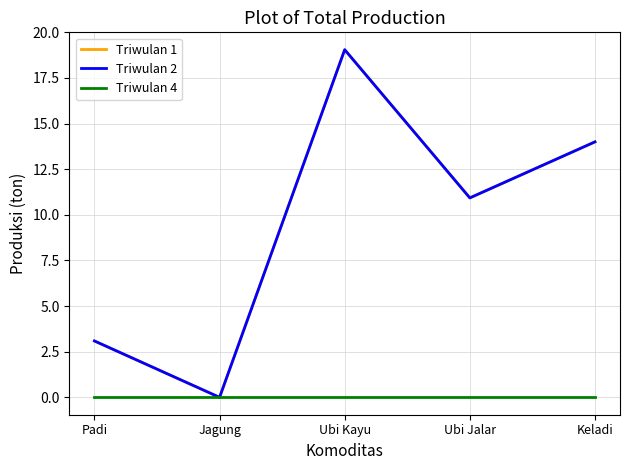

How many interior local peaks does the Triwulan 1 series have?

1